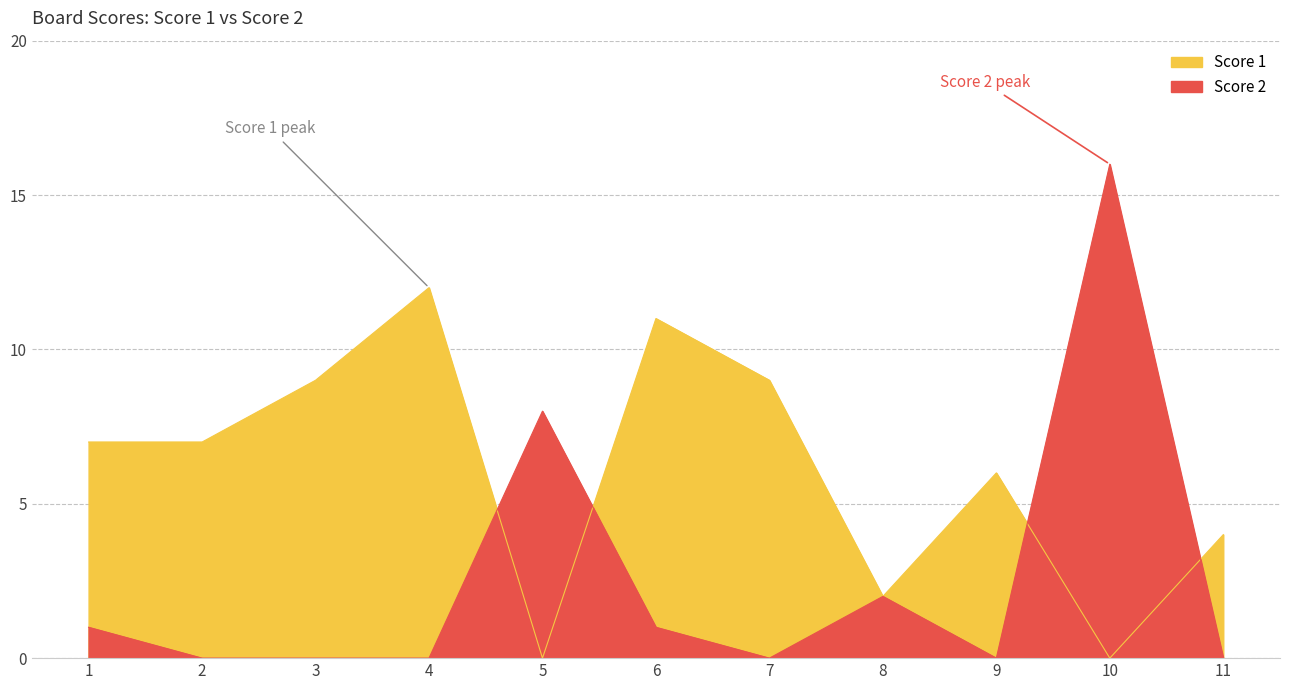

Which series has the largest total across all categories?

Score 1